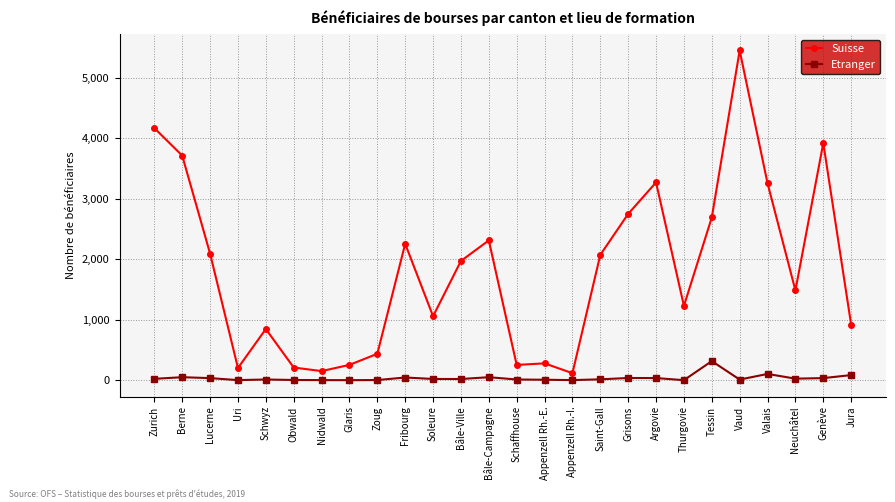

True or false: Suisse has more than 2 interior local peaks.

True